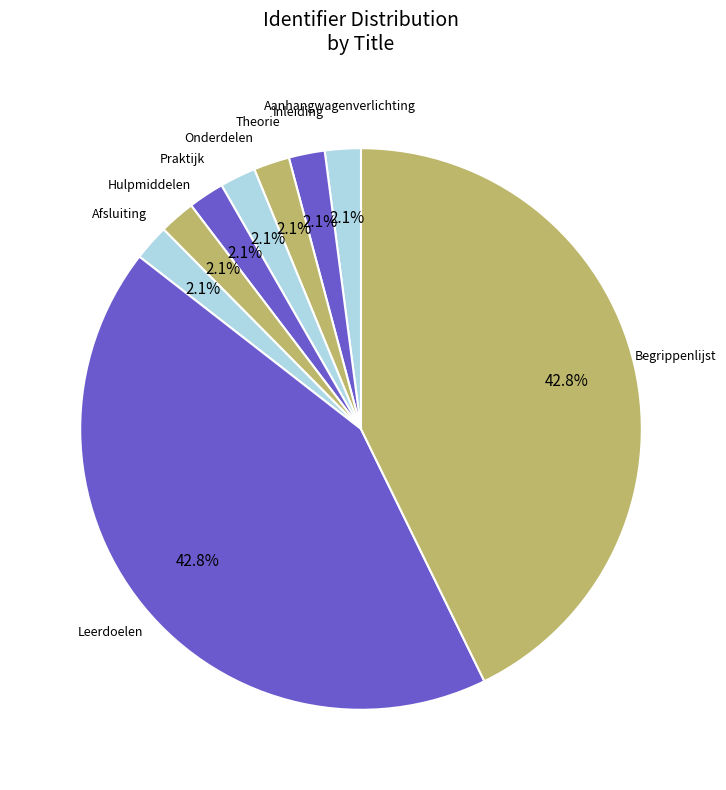

To the nearest percent, what is the average slice percentage?

11%